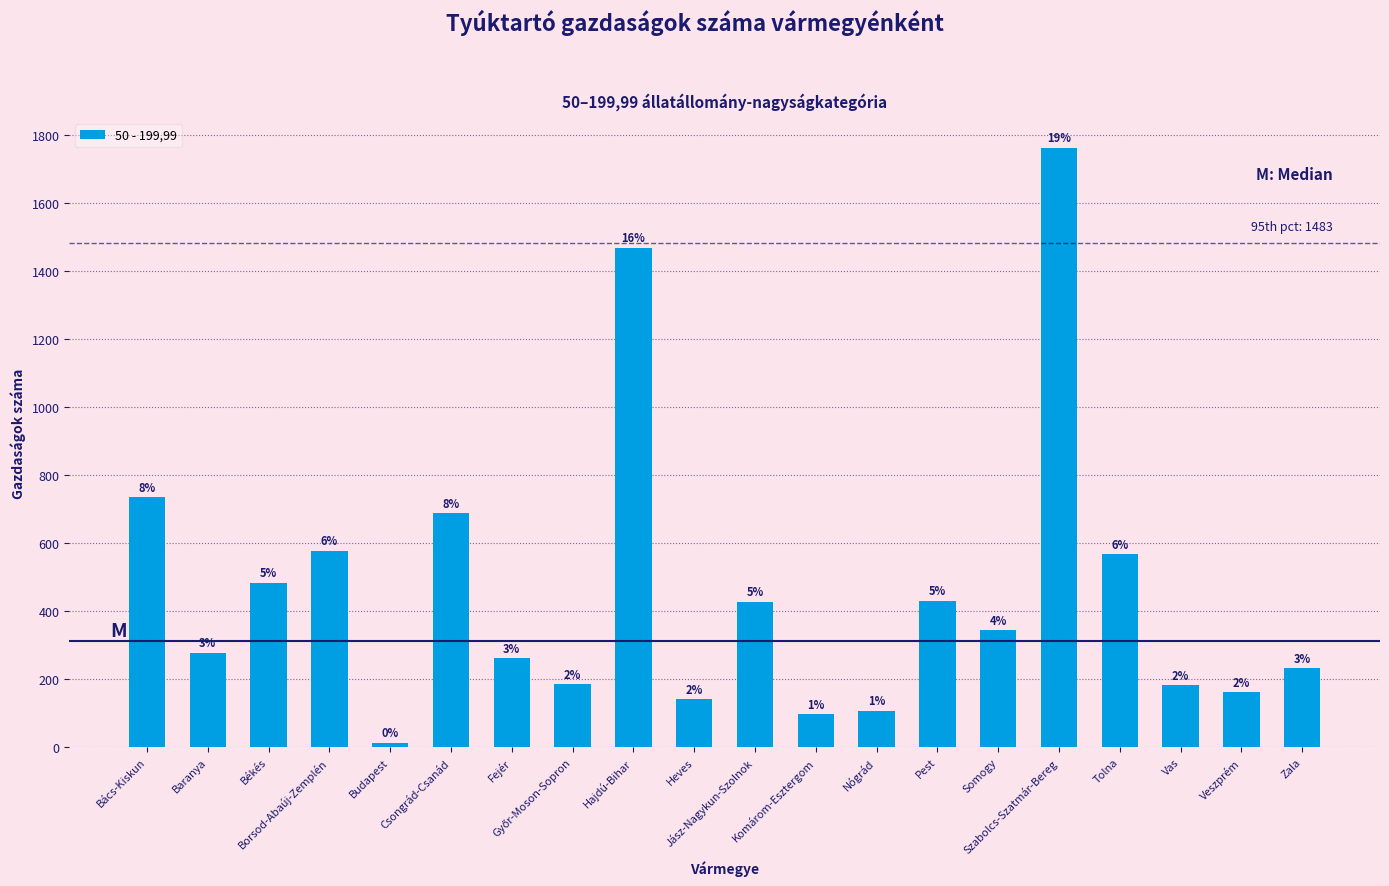

The value at Fejér is 85. True or false?

False